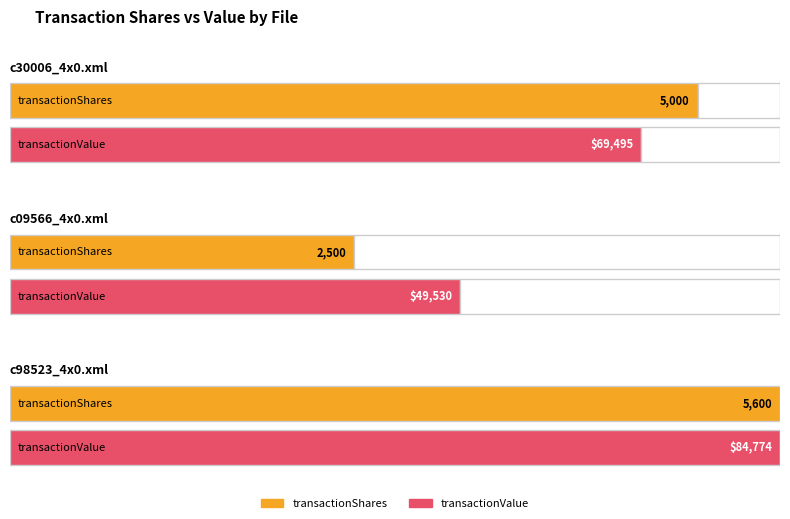

At which category does the chart reach its peak across all series?

c98523_4x0.xml